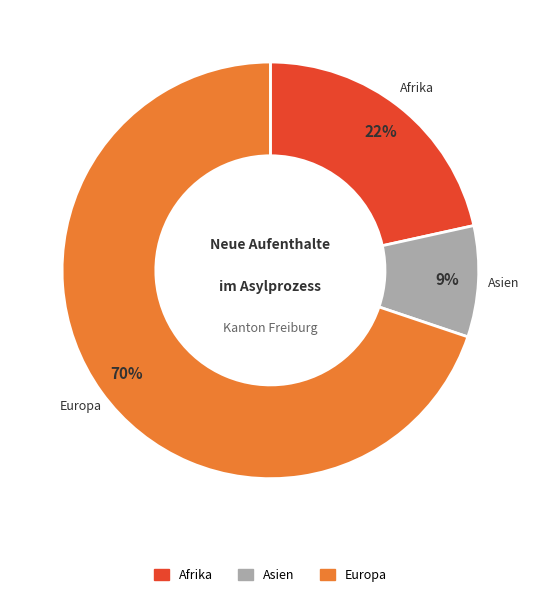

To the nearest percent, what is the average slice percentage?

33%